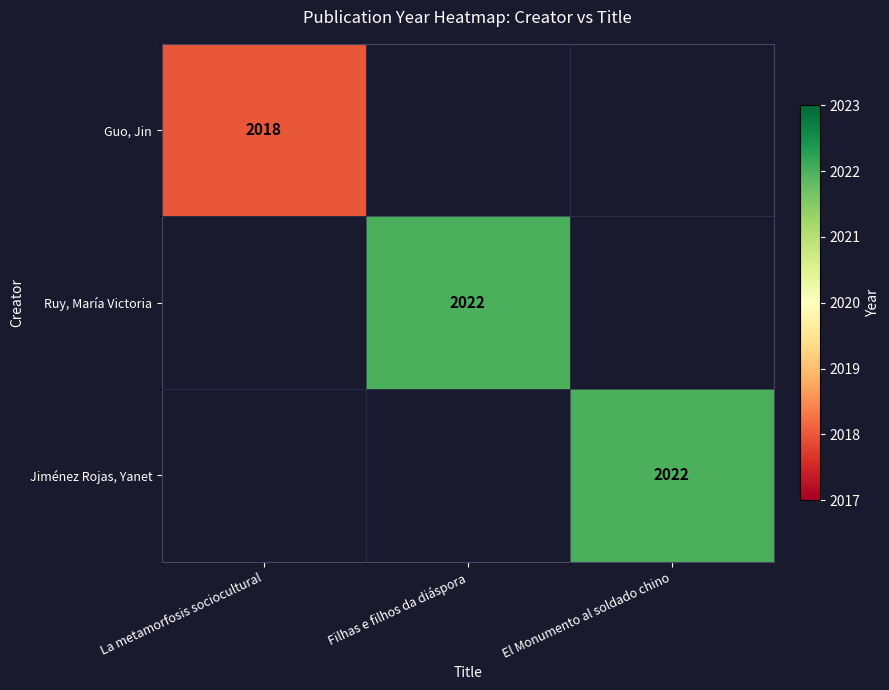

The Jiménez Rojas, Yanet series shows 978 at El Monumento al soldado chino. True or false?

False